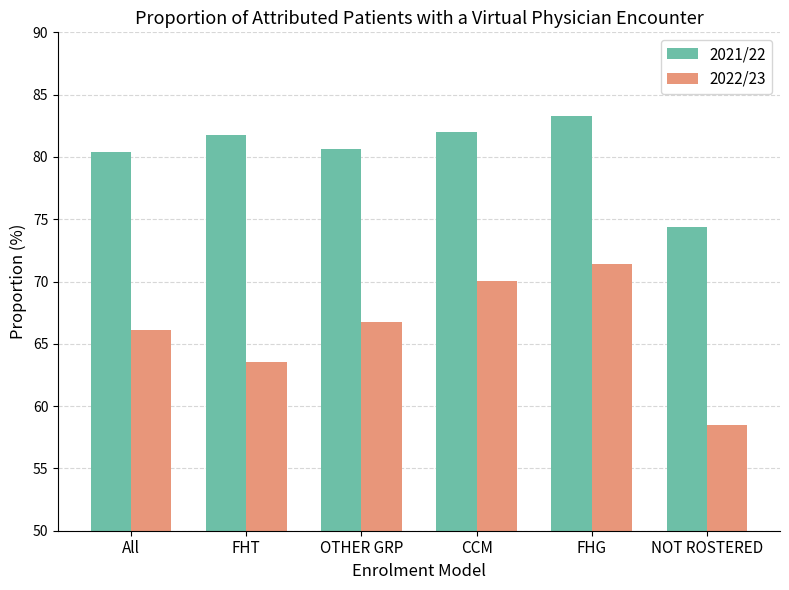

Which series has the widest spread of values?

2022/23